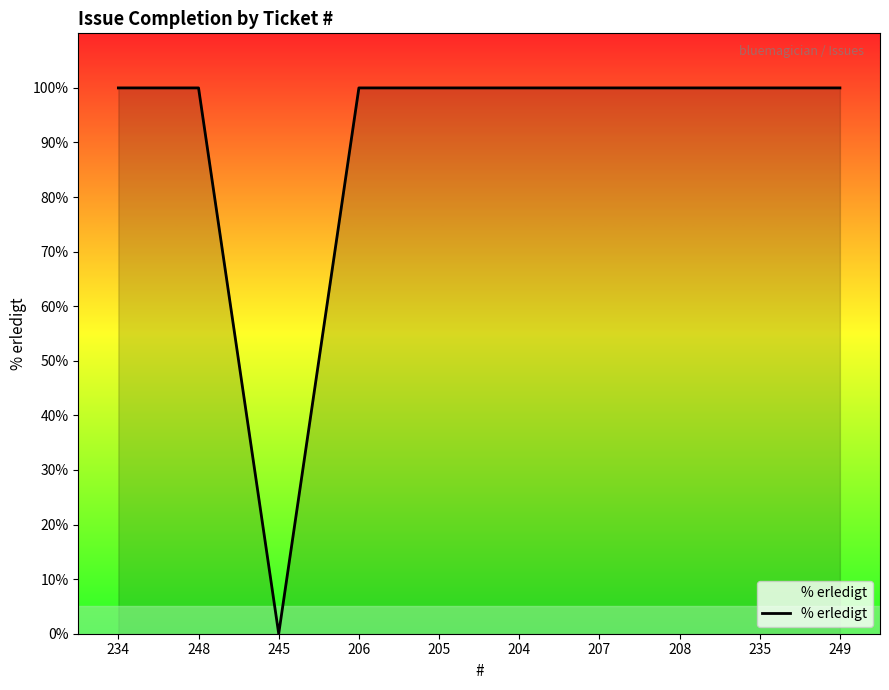

What is the difference between the maximum and minimum values?

100